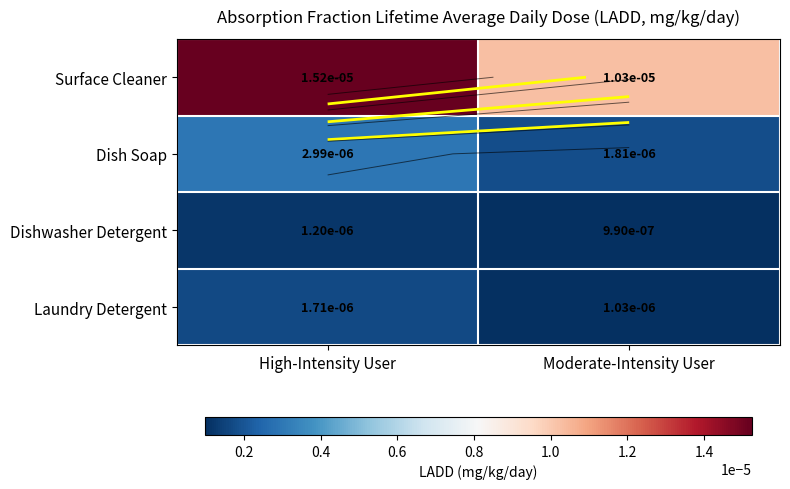

Between High-Intensity User and Moderate-Intensity User, which series saw the biggest shift?

Surface Cleaner